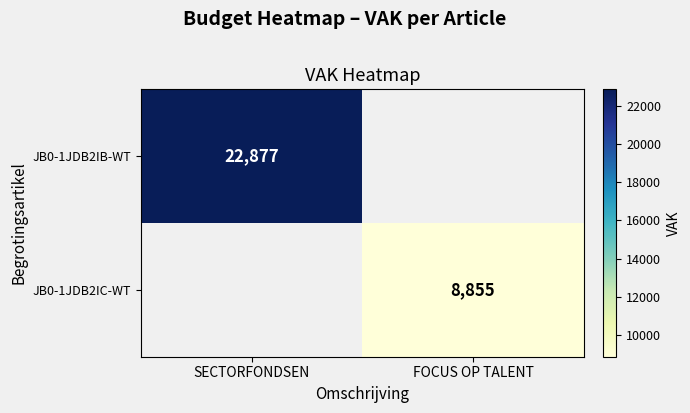

Is it true that JB0-1JDB2IC-WT equals 8855 at FOCUS OP TALENT?

True